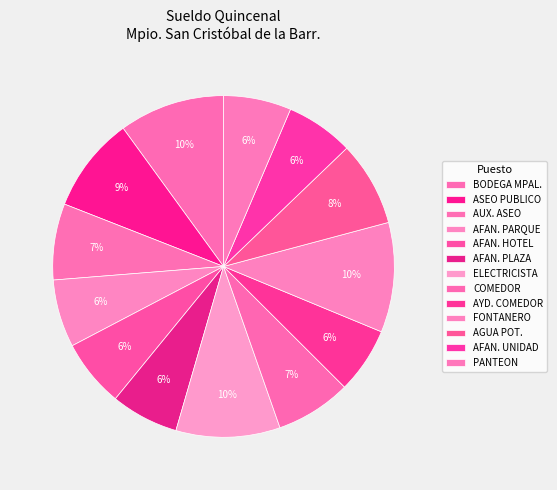

How many segments does this pie chart have?

13